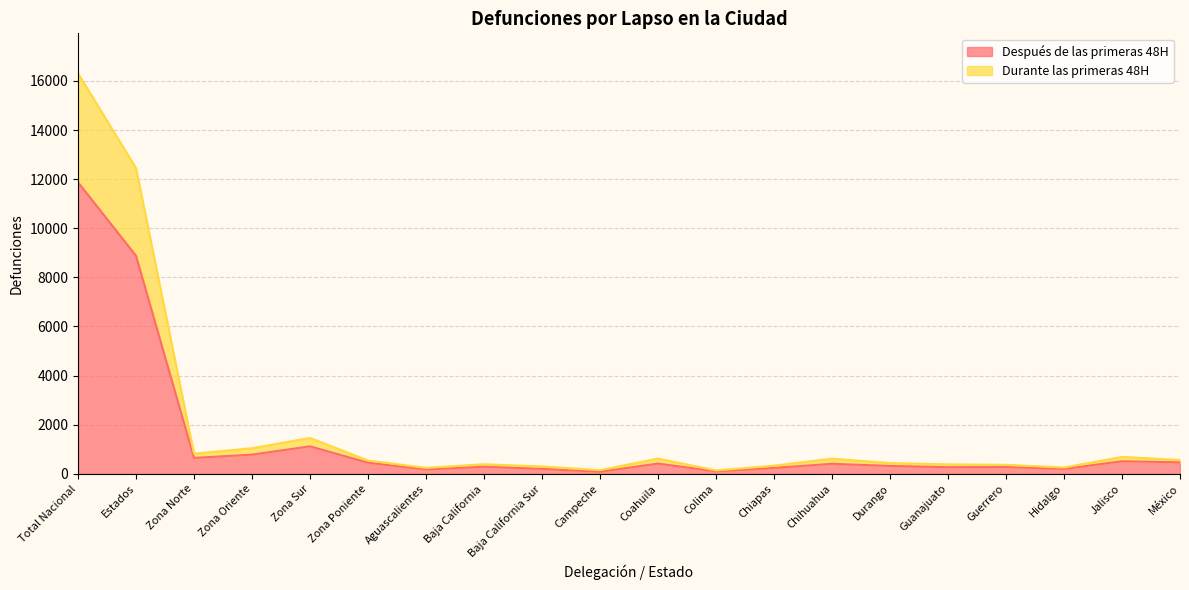

Where is the first local maximum for Durante las primeras 48H?

Zona Sur